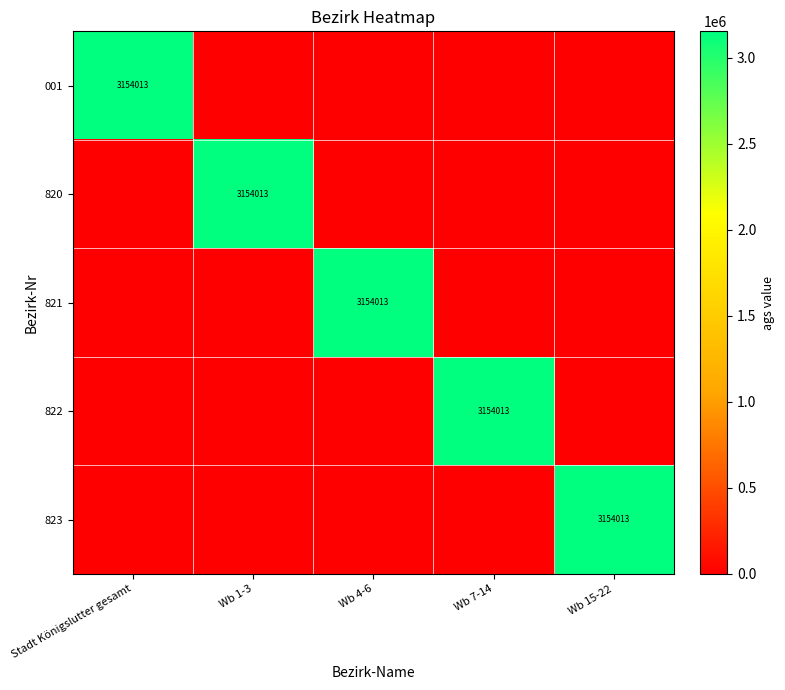

What is the spread (max minus min) of values at Wb 1-3?

3154013